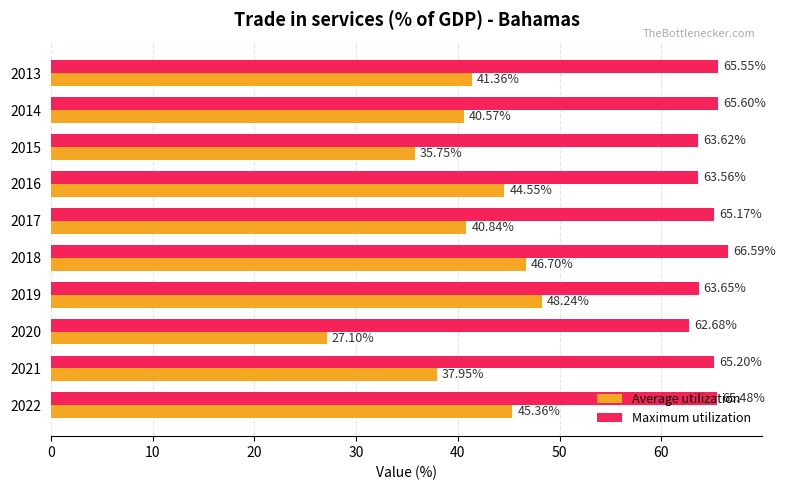

List the series in order of their overall mean, highest first.

Maximum utilization, Average utilization